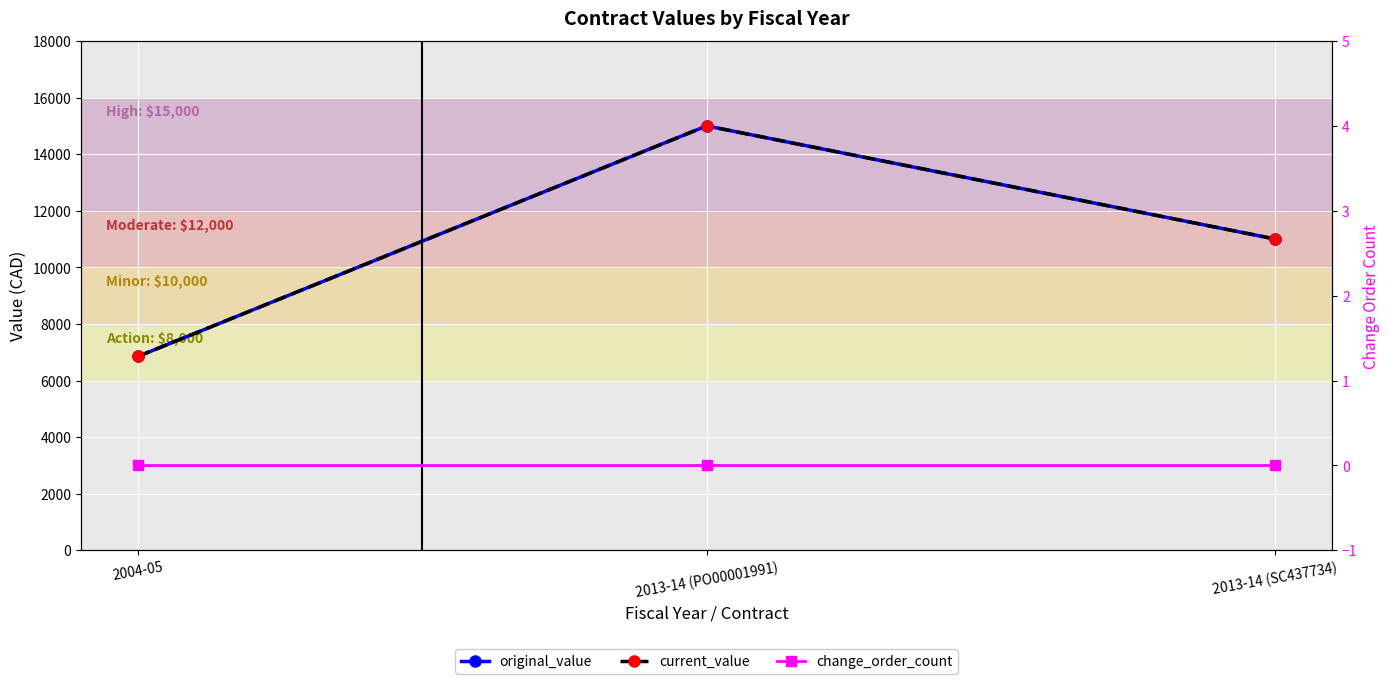

What is the difference between the highest and lowest values at 2013-14 (SC437734)?

11000